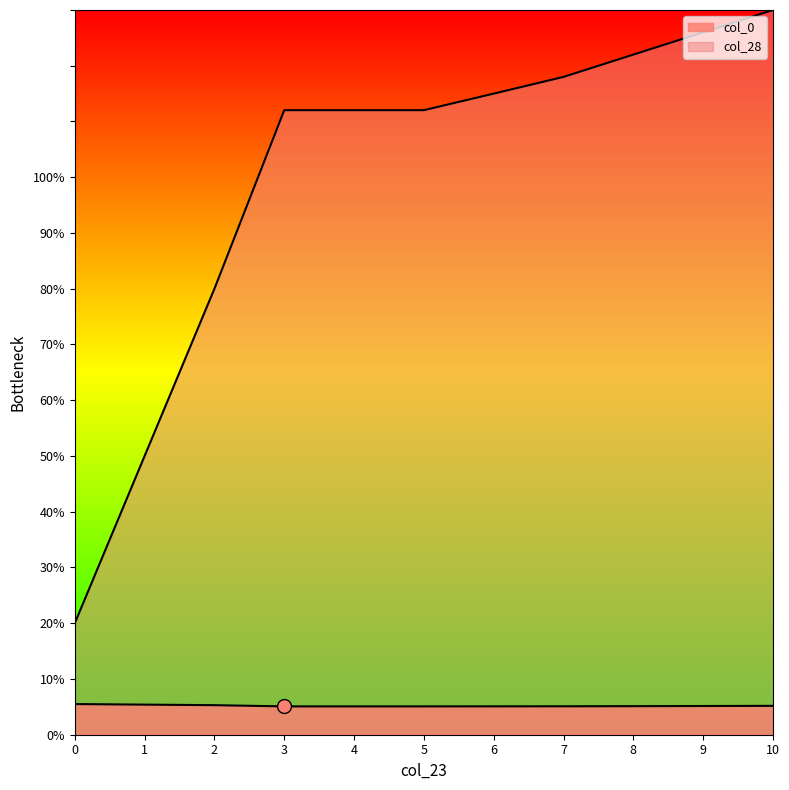

What is the sum of all col_28 values?

336.1